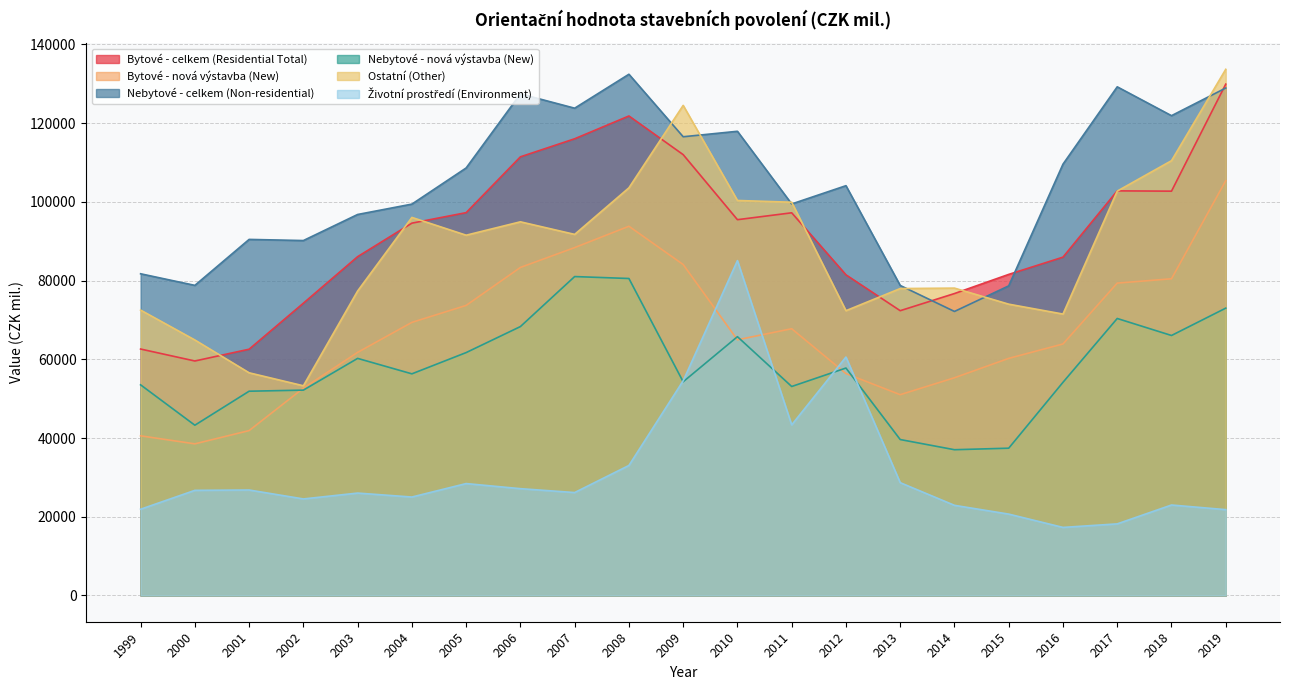

What is the value of the Nebytové - celkem (Non-residential) point at the 21st from the left?

128930